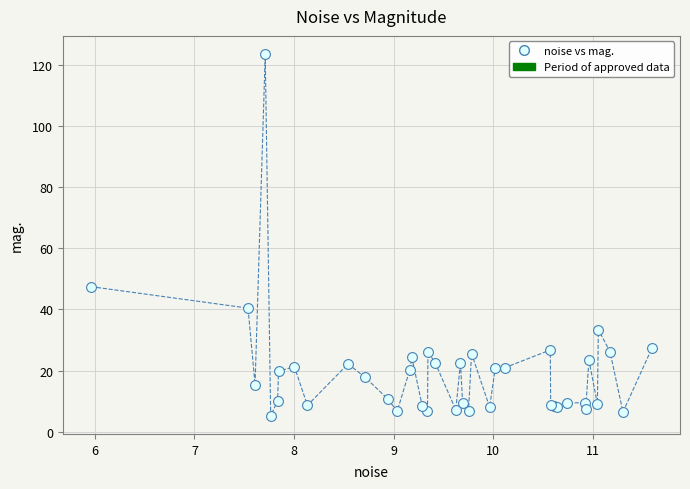

What Y value in the scatter plot is closest to 64?

47.5